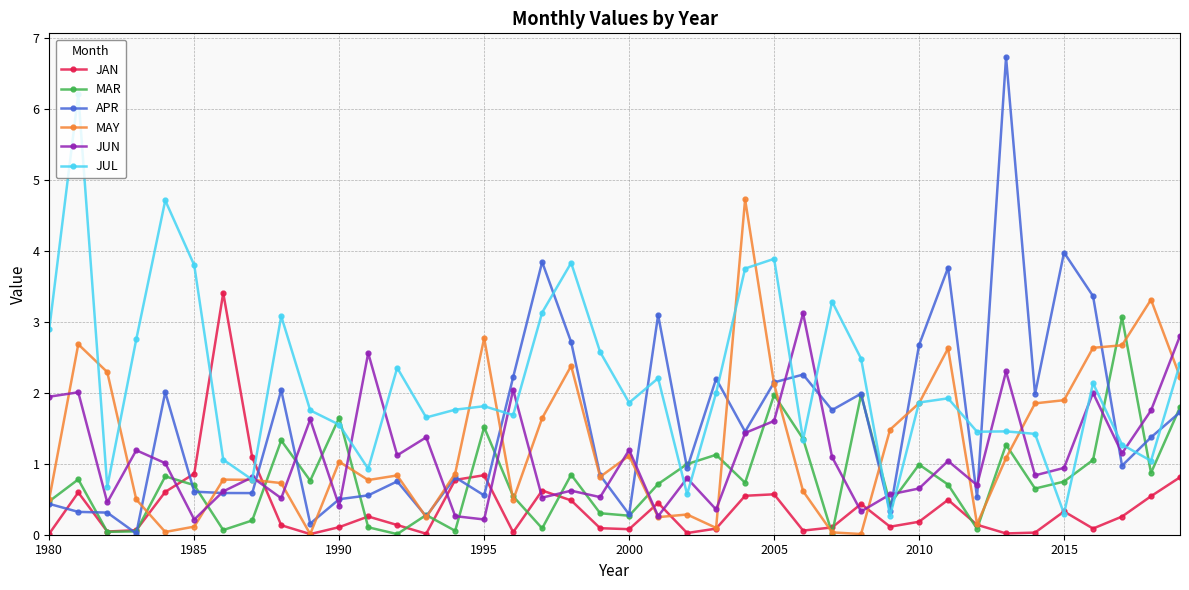

True or false: JAN and JUN intersect in this chart.

True